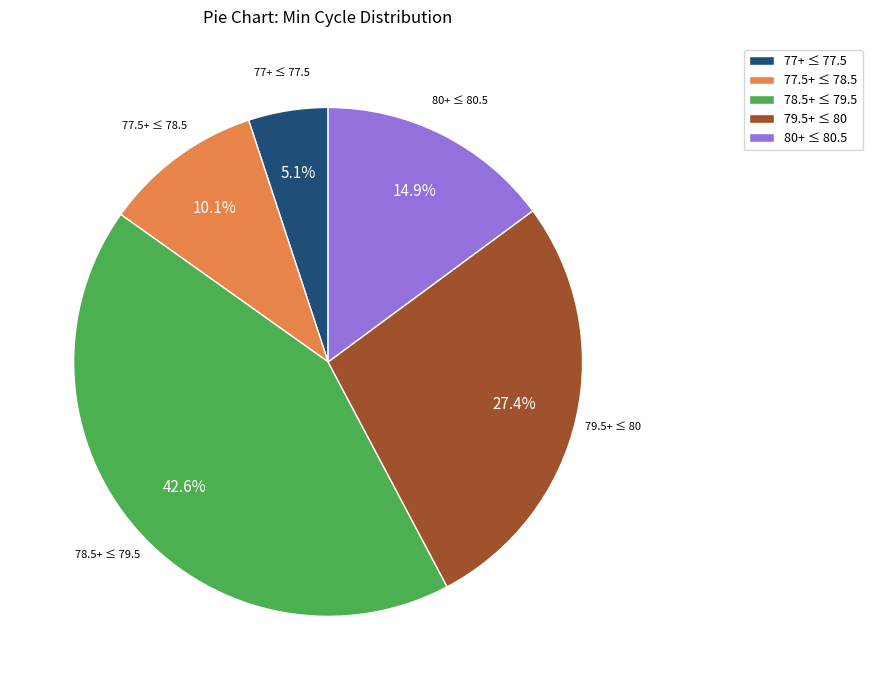

Is there a majority slice in this chart?

No